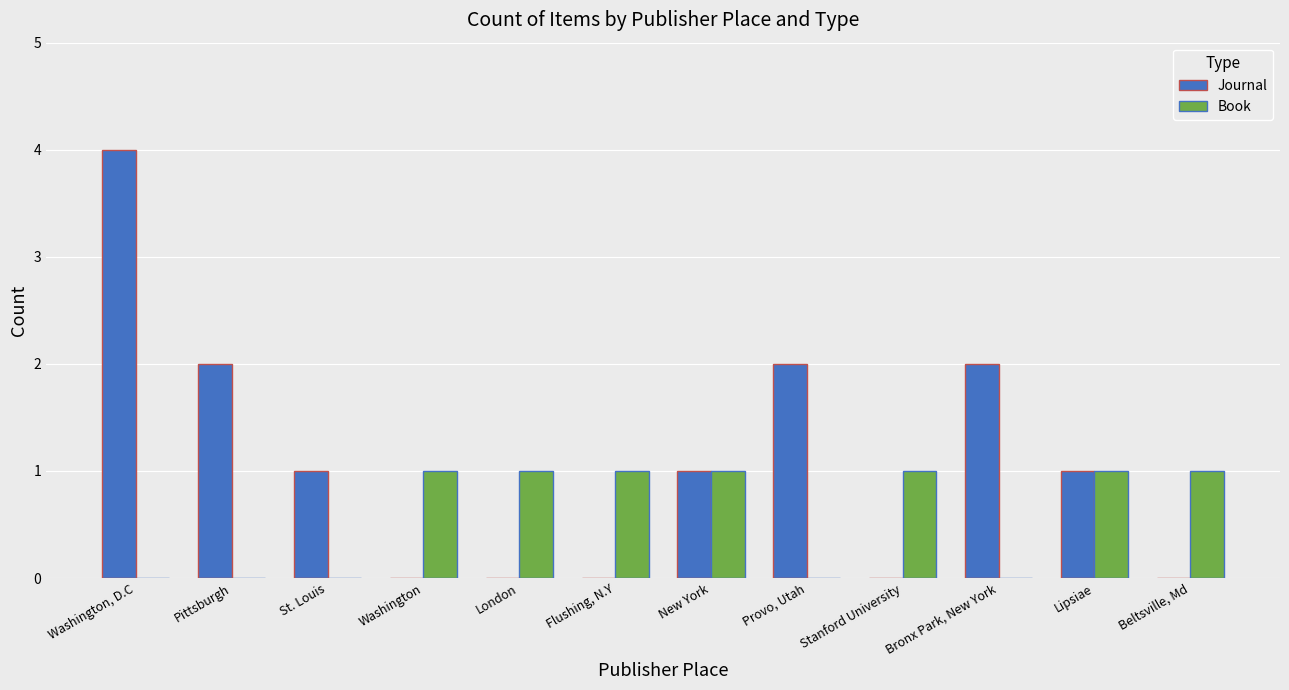

The Journal series shows 2 at Beltsville, Md. True or false?

False